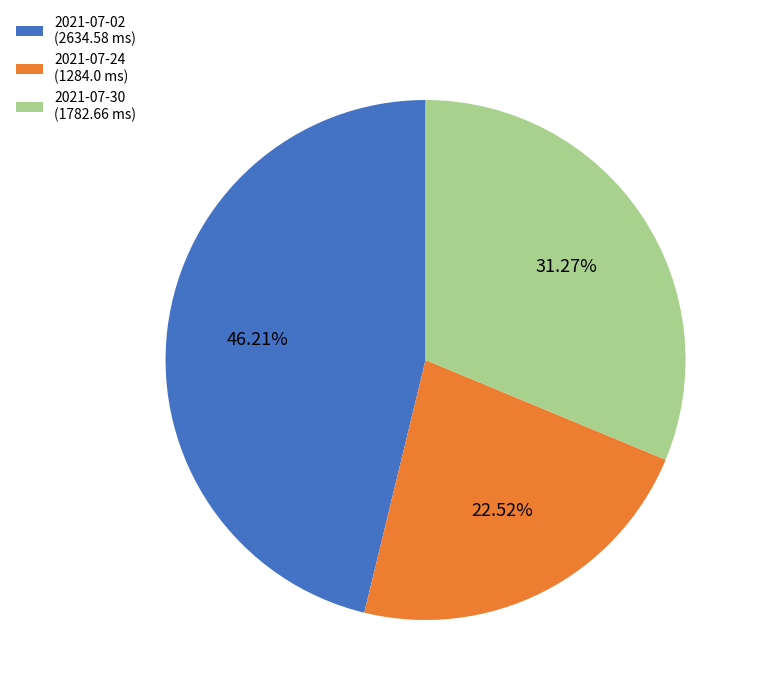

Which has a higher value, 2021-07-24 (1284.0 ms) or 2021-07-30 (1782.66 ms)?

2021-07-30 (1782.66 ms)